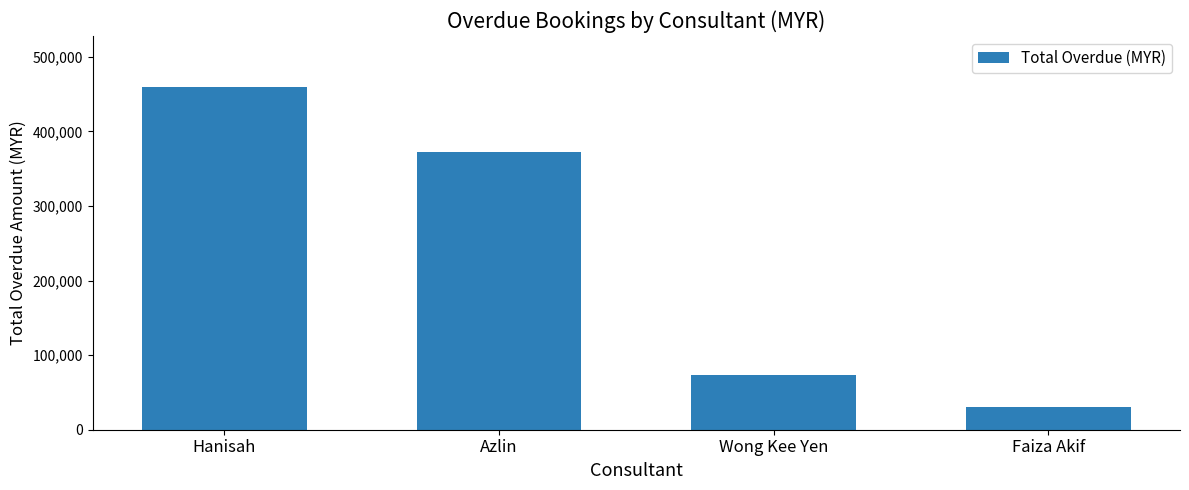

Is it true that the value at Azlin is 372600.6?

True